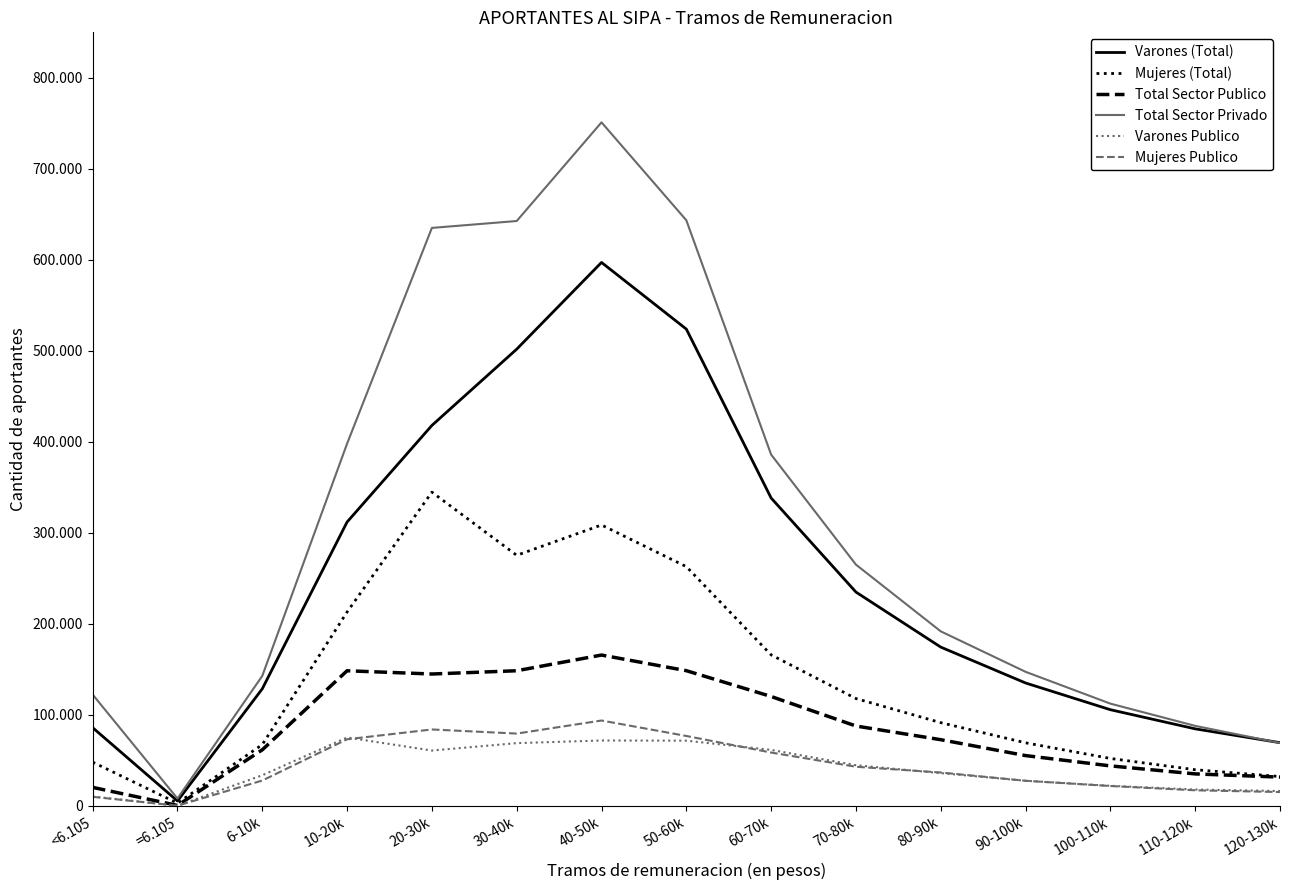

Between 10-20k and 100-110k, which series saw the biggest shift?

Total Sector Privado